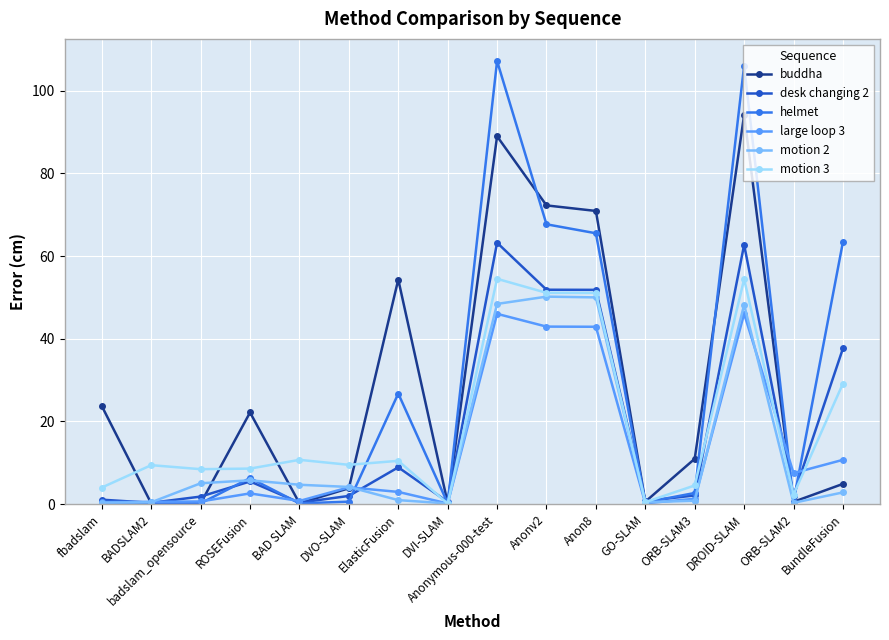

Is it true that desk changing 2 equals 1.1 at fbadslam?

True